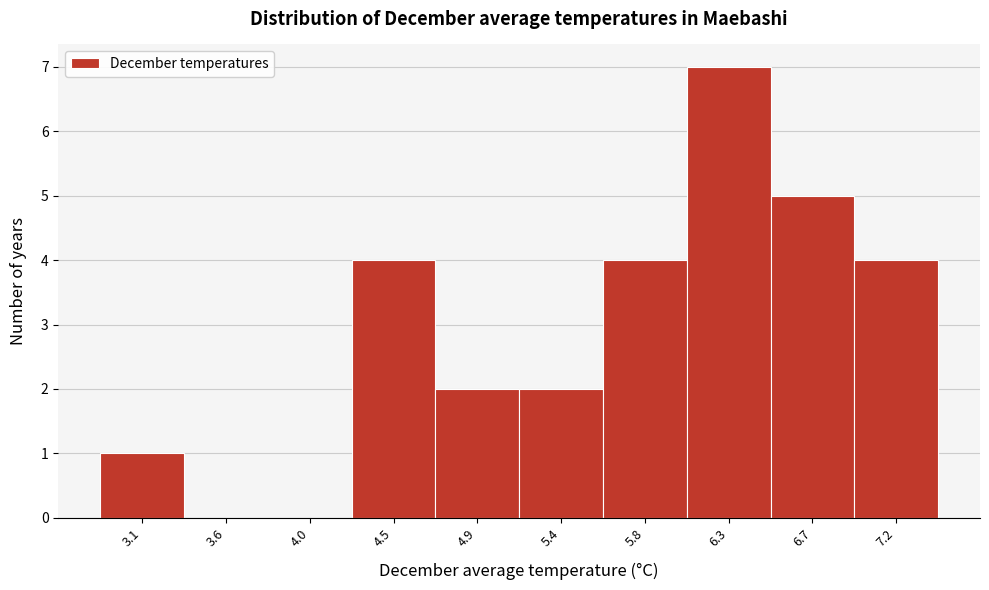

Reading left to right, extract all data points from this chart.

3.1=1	3.6=0	4.0=0	4.5=4	4.9=2	5.4=2	5.8=4	6.3=7	6.7=5	7.2=4